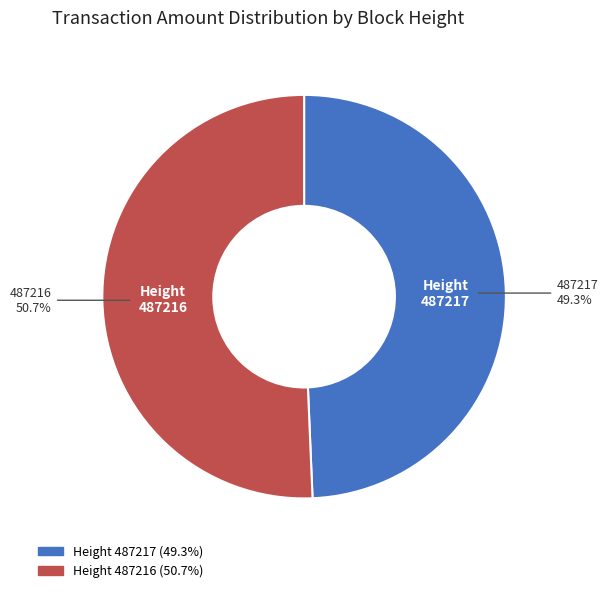

Does any single category account for the majority?

Yes